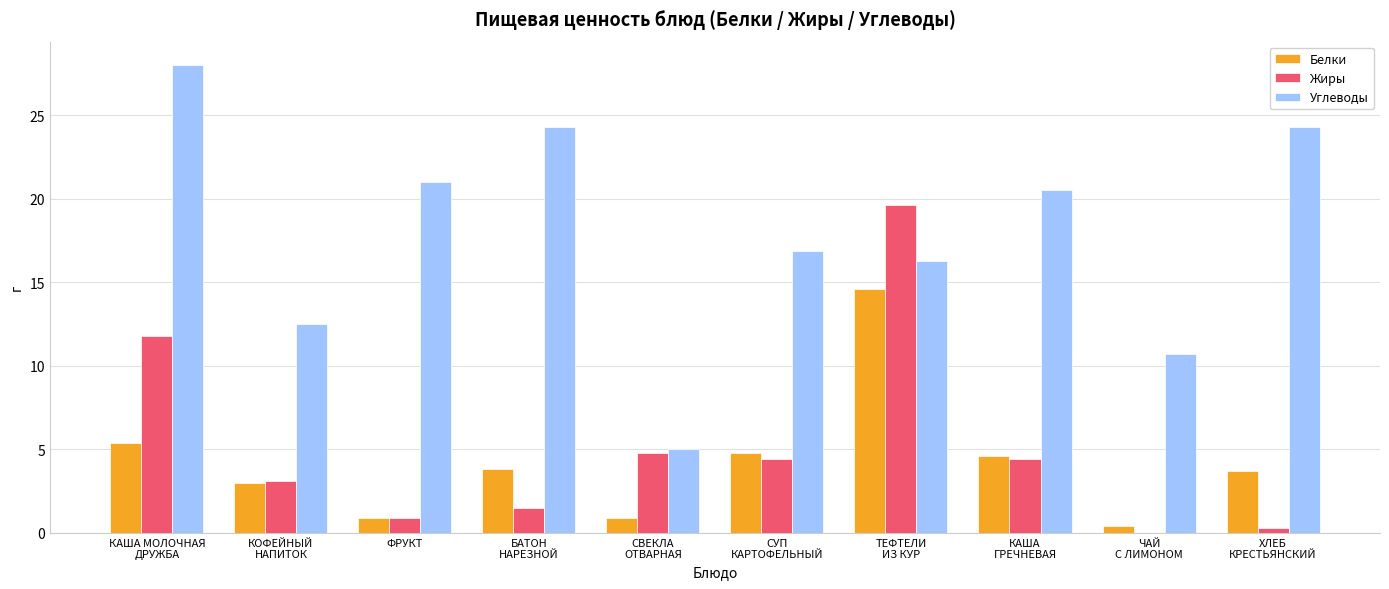

Count the number of data series in this chart.

3